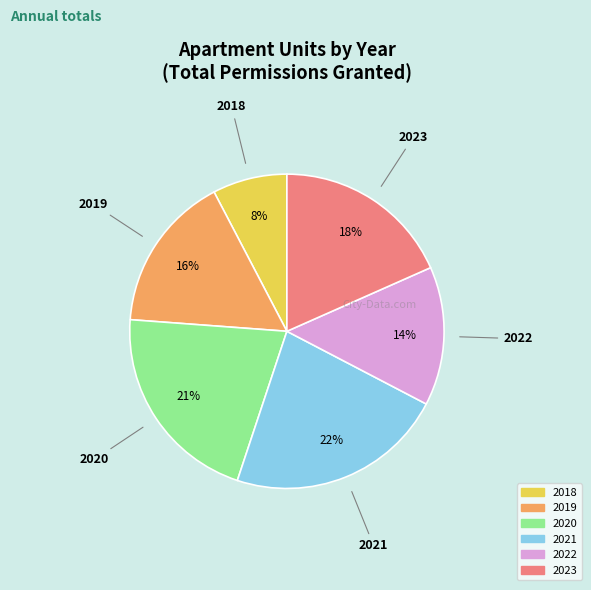

Does any single category account for the majority?

No